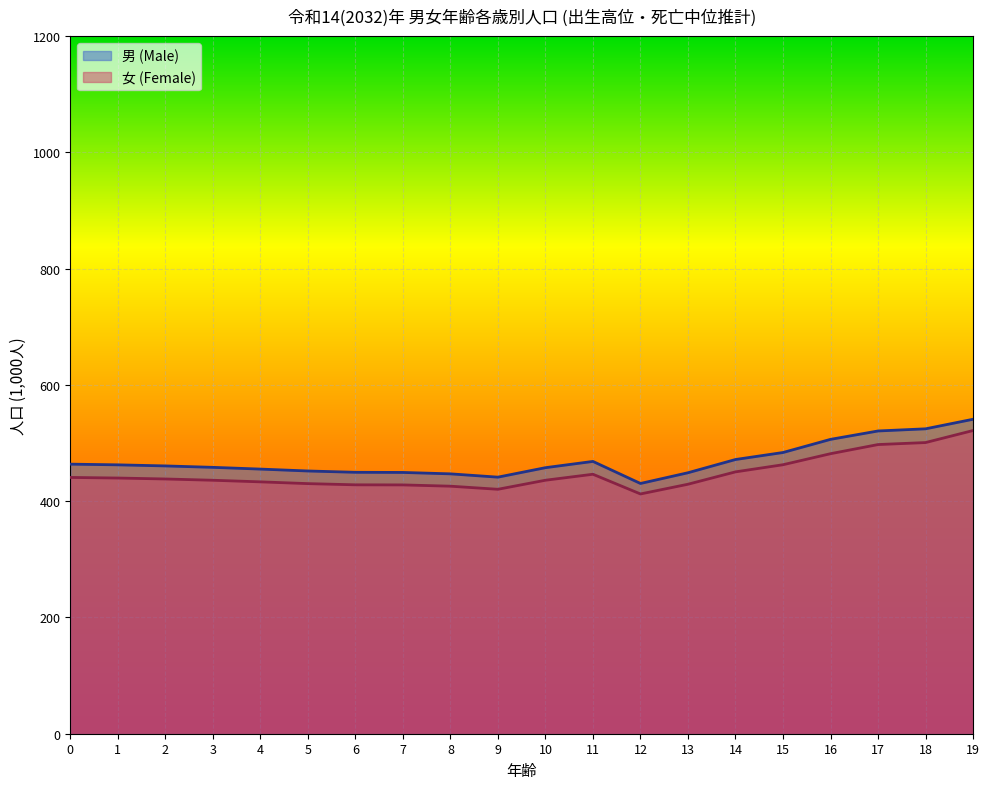

Read the 女 (Female) value at 11.

446.4